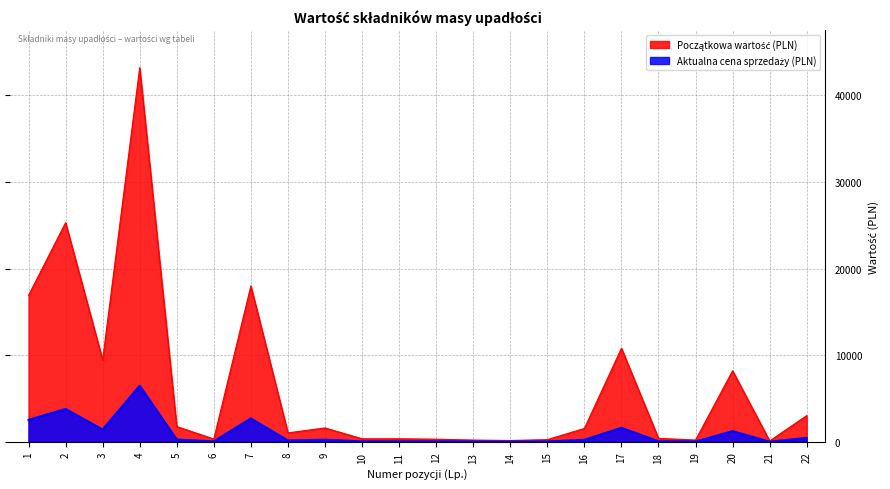

How many interior local valleys does the Aktualna cena sprzedaży (PLN) series have?

6